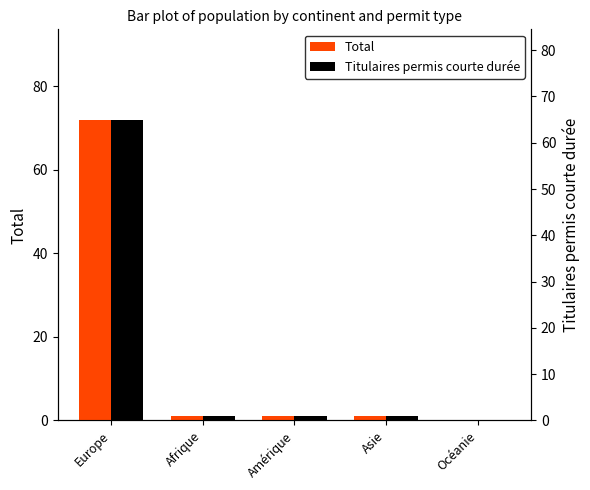

How many values in the Total series exceed 1?

1